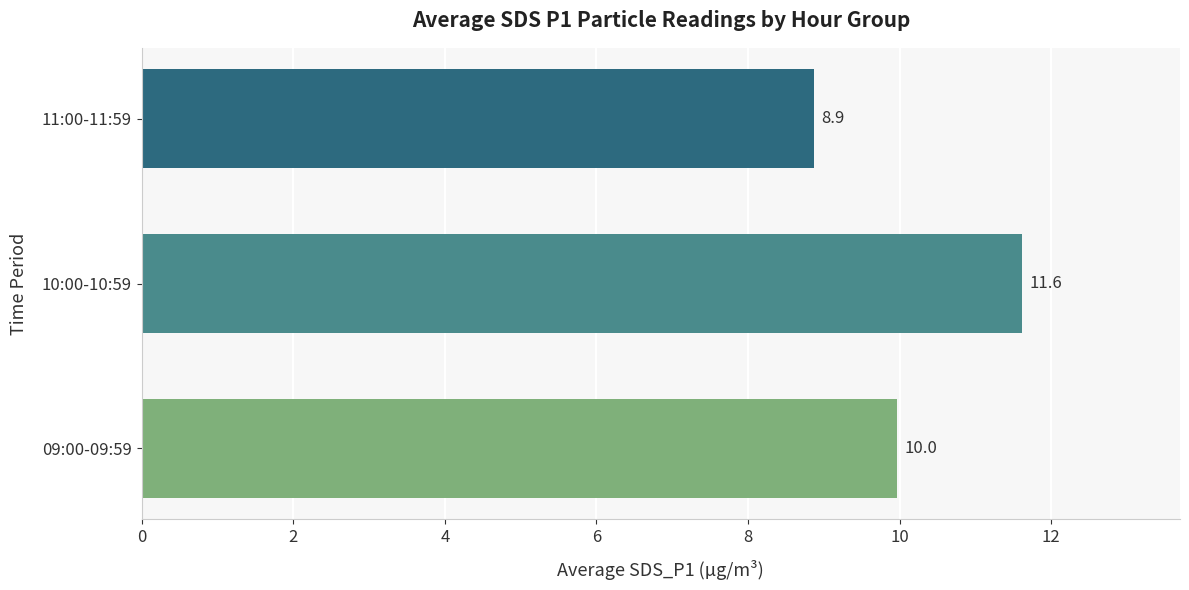

Is it true that the value at 10:00-10:59 is 5.9?

False